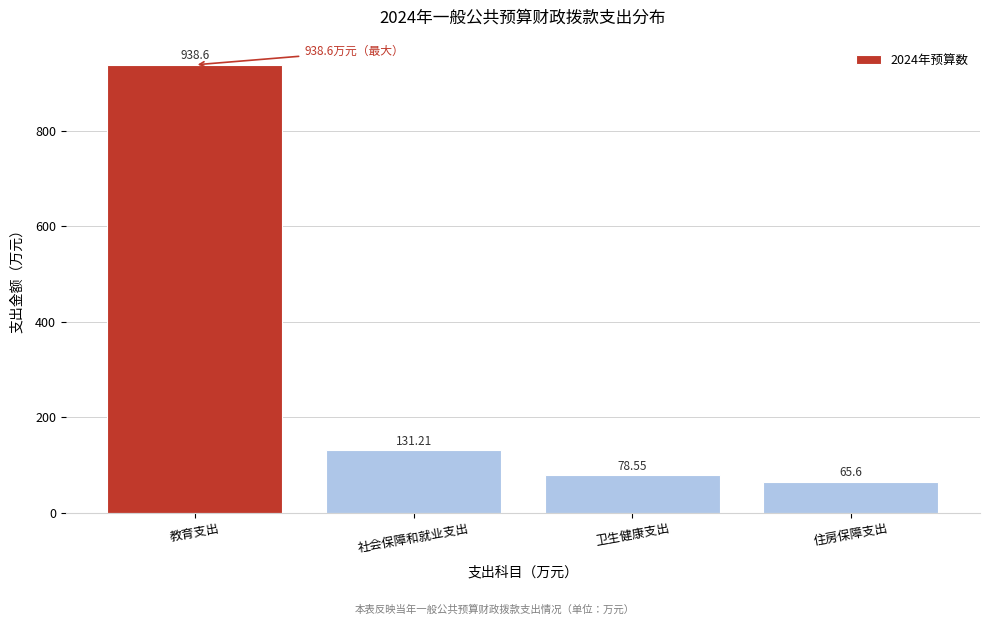

List the labels in order of value, largest first.

教育支出, 社会保障和就业支出, 卫生健康支出, 住房保障支出